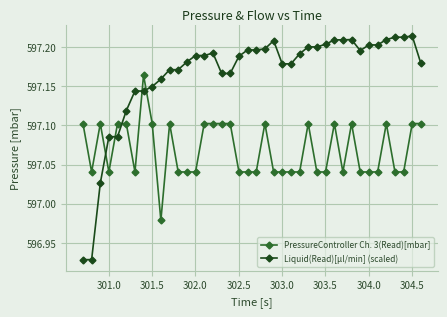

Which series has the largest range (max minus min)?

Liquid(Read)[µl/min] (scaled)